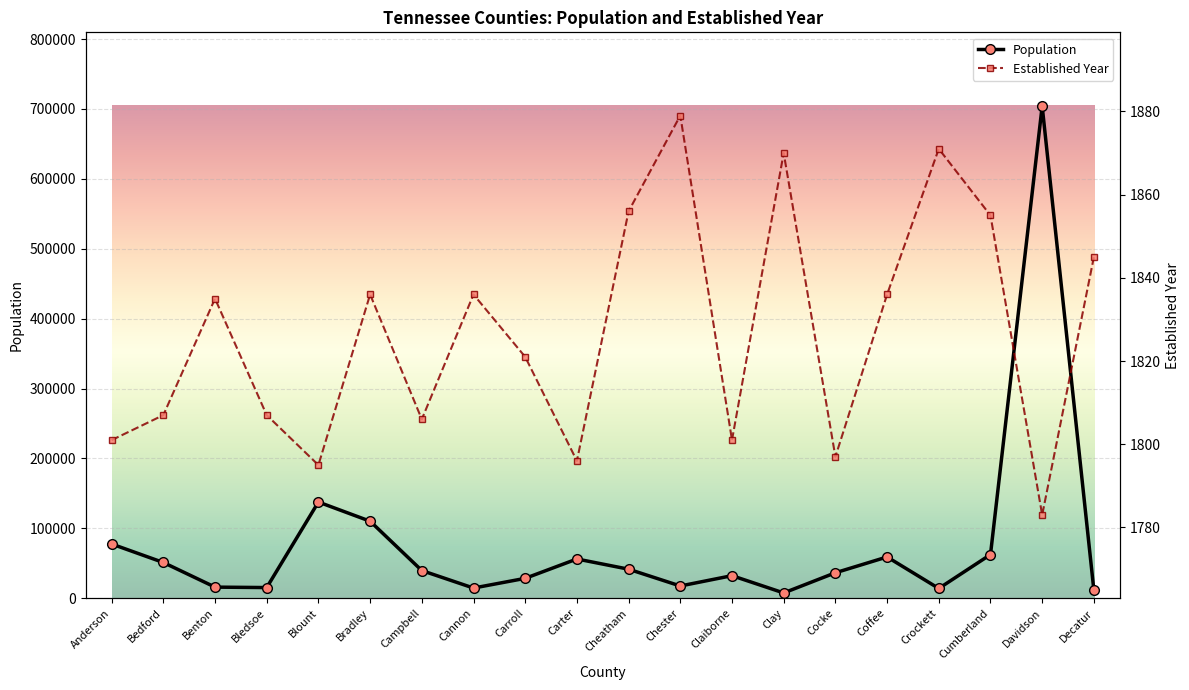

What is the difference between the second highest and second lowest values in the Population series?

126214